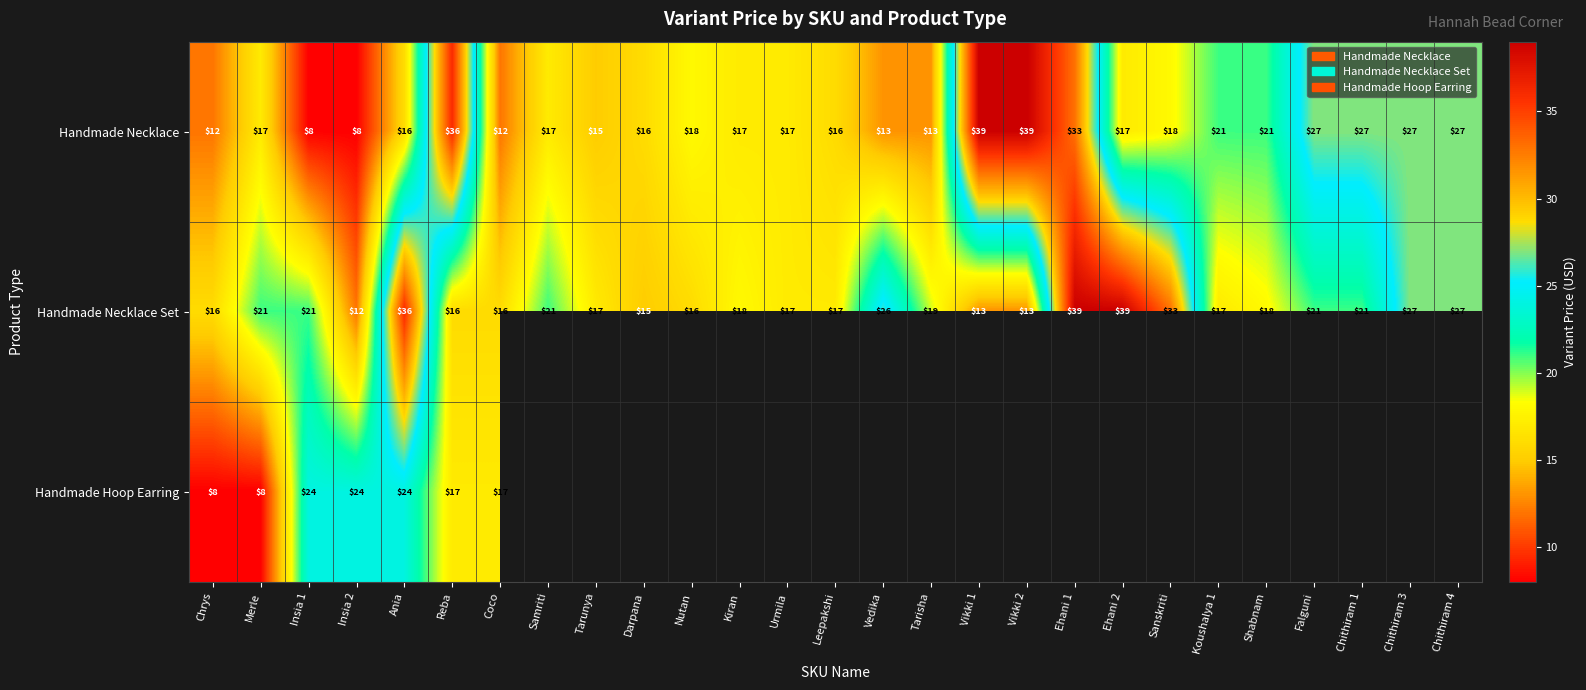

True or false: Handmade Hoop Earring has a value of 29.1 at Reba.

False